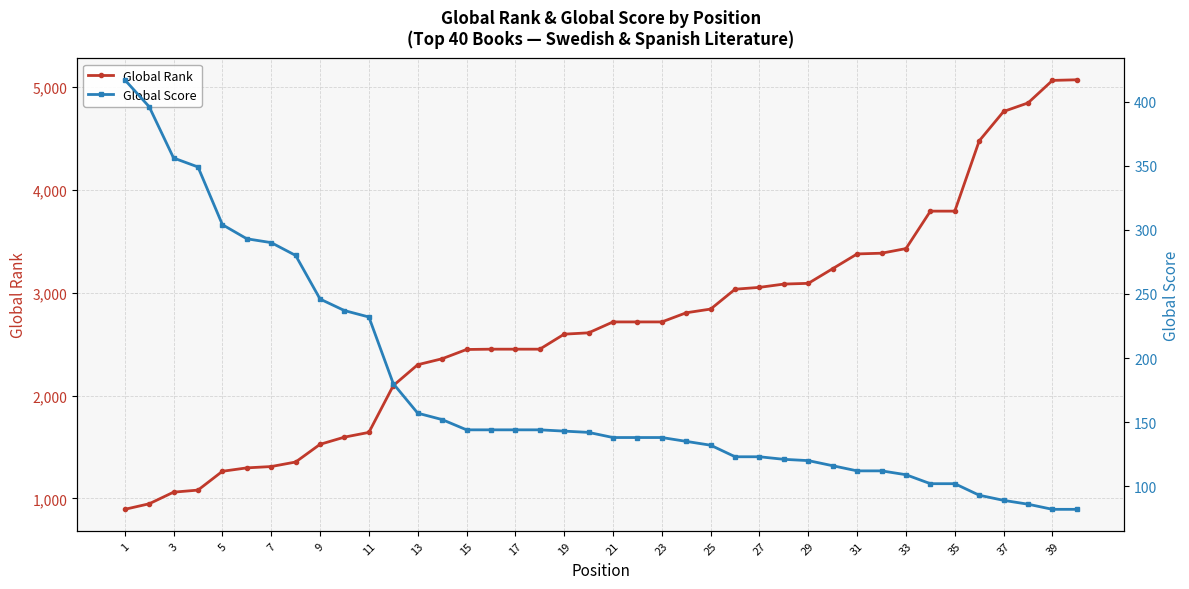

True or false: Global Score and Global Rank intersect in this chart.

False